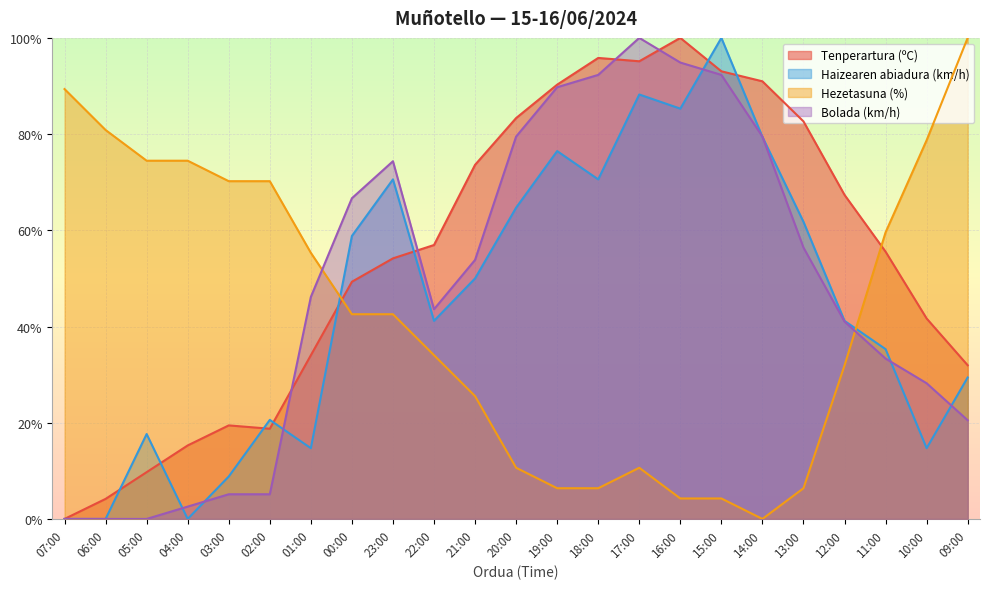

Which series has the largest total across all categories?

Tenperartura (ºC)